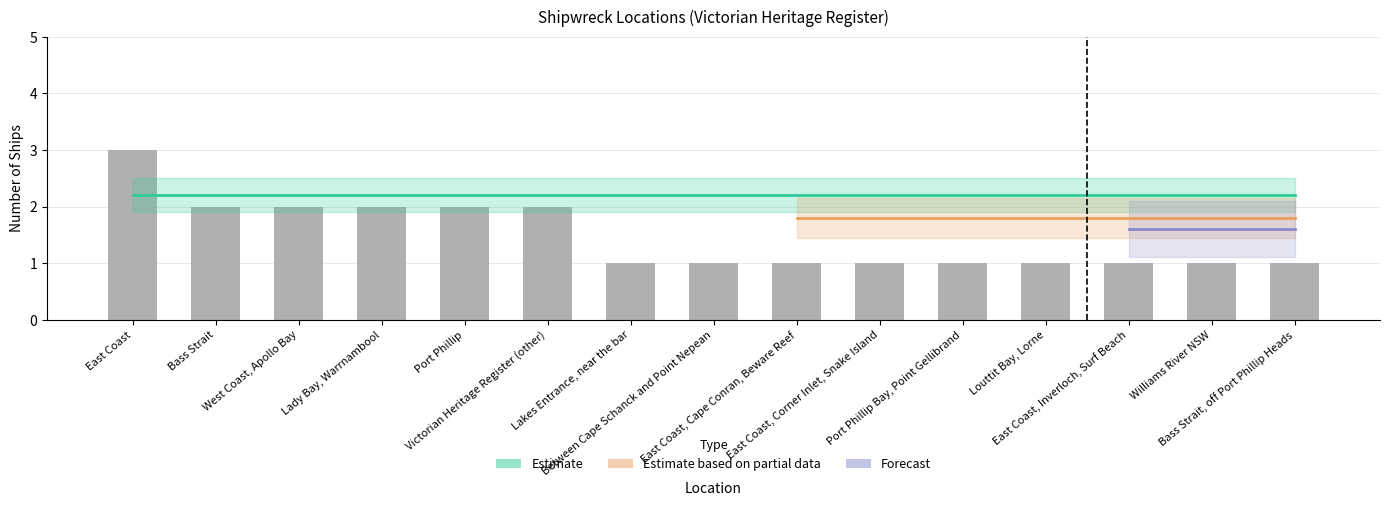

Which has a higher value, Lakes Entrance, near the bar or East Coast, Inverloch, Surf Beach?

Lakes Entrance, near the bar